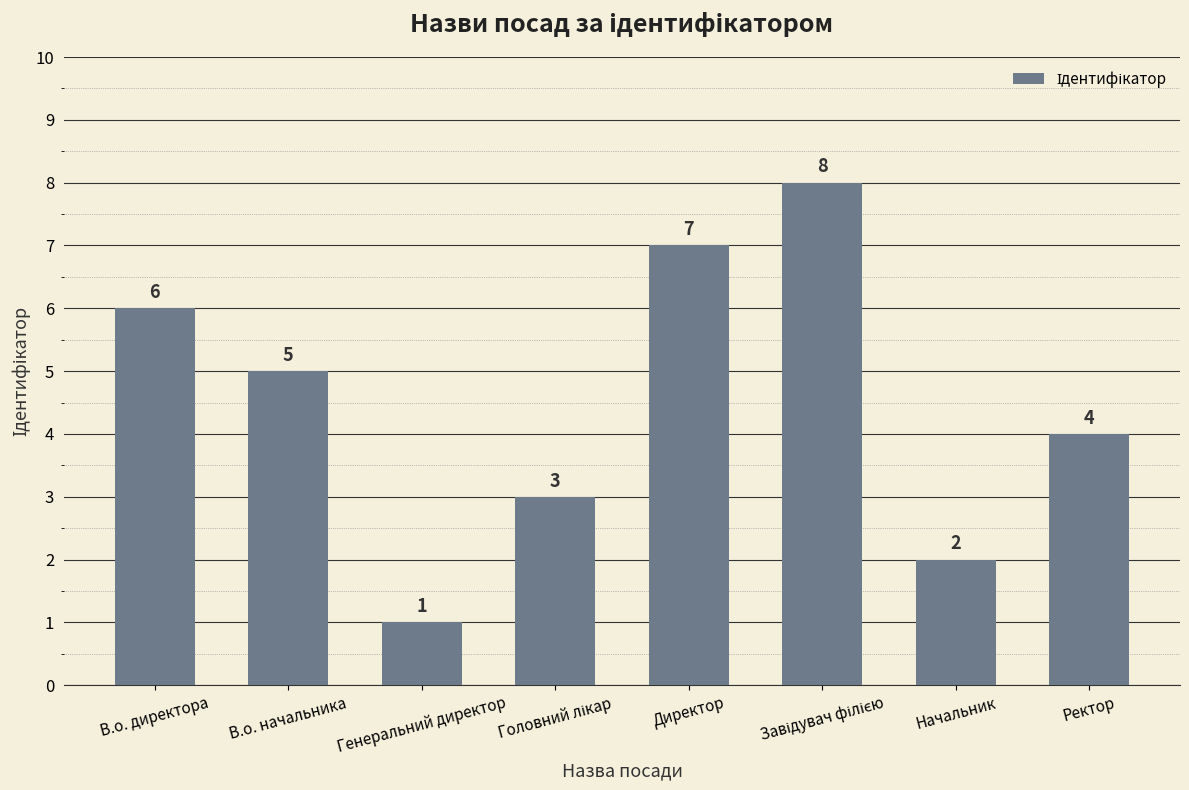

What is the greatest value displayed?

8